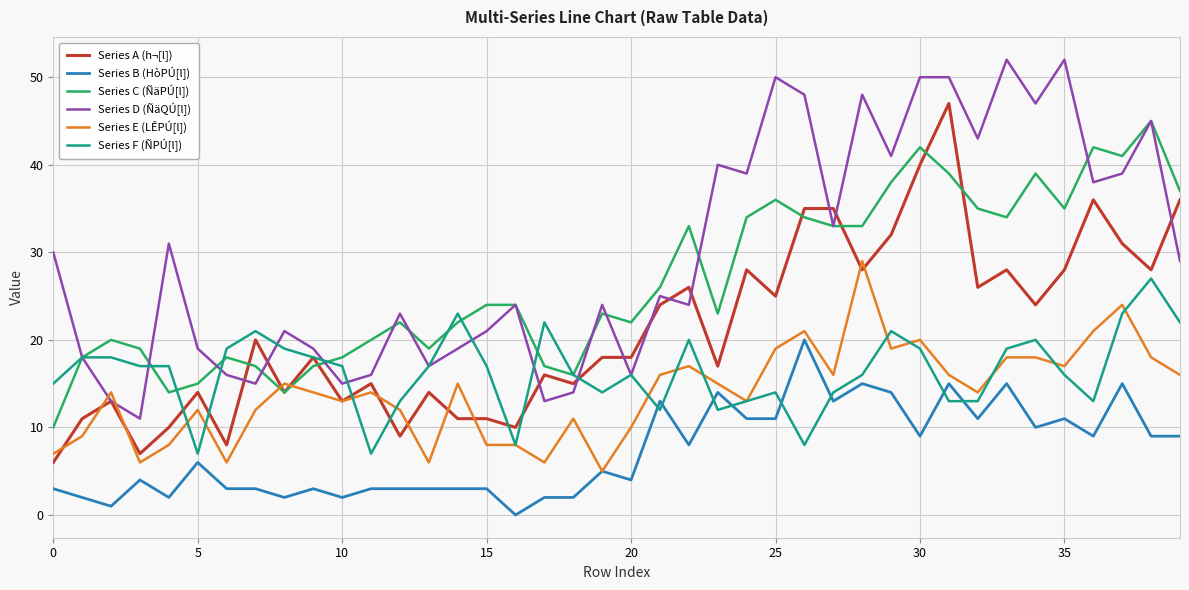

Which series has the largest total across all categories?

Series D (ÑäQÚ[l])